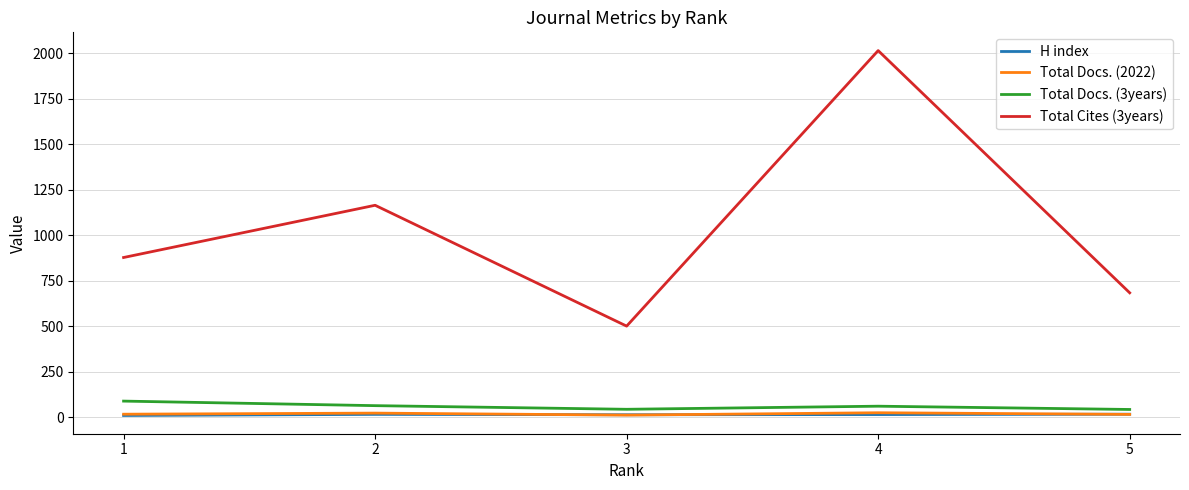

The value of Total Cites (3years) at 3 is 501. True or false?

True